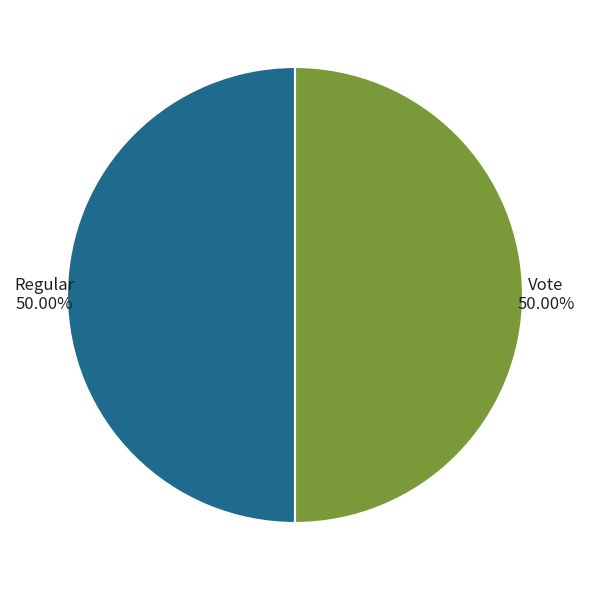

True or false: Vote accounts for 35% of the total.

False